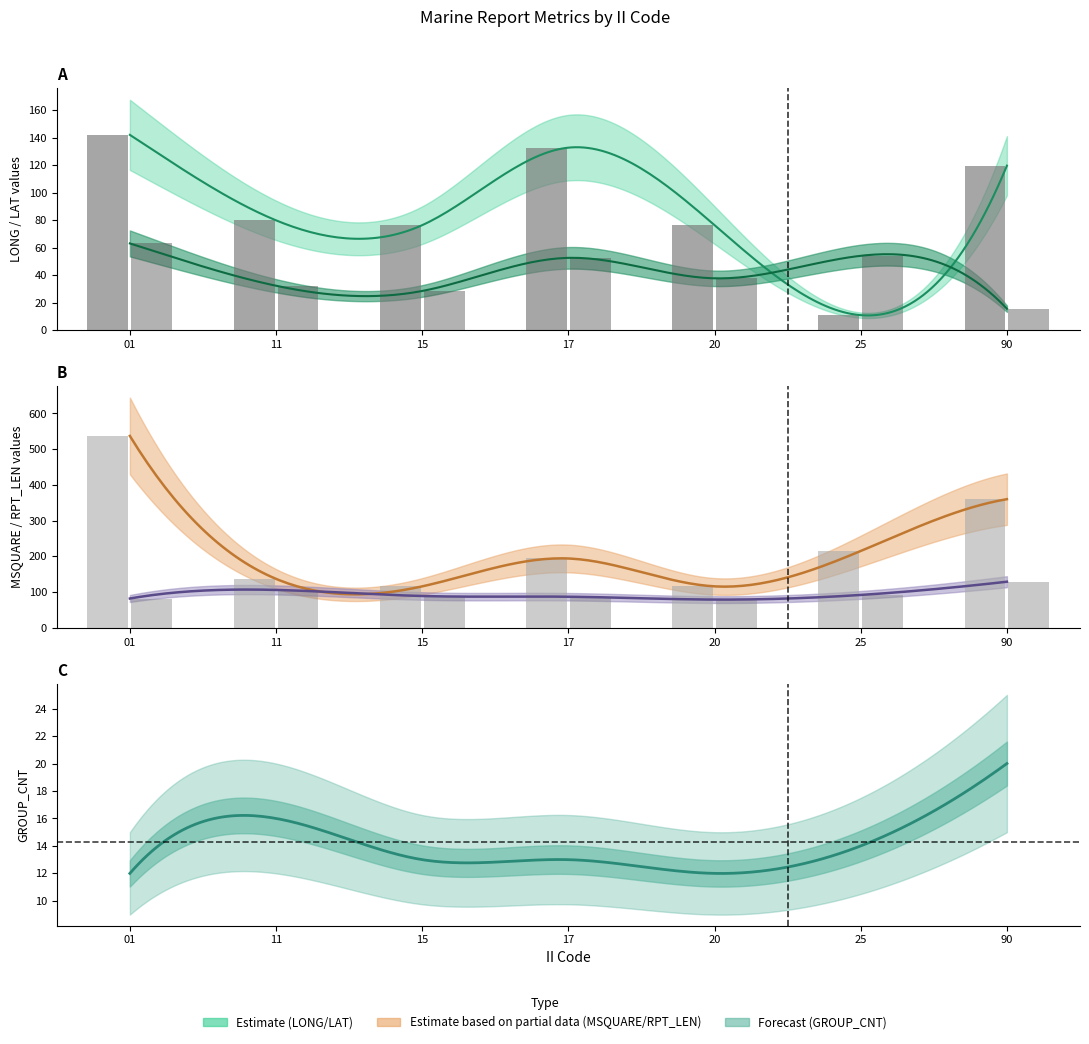

How many values in the MSQUARE_bar series exceed 194?

3